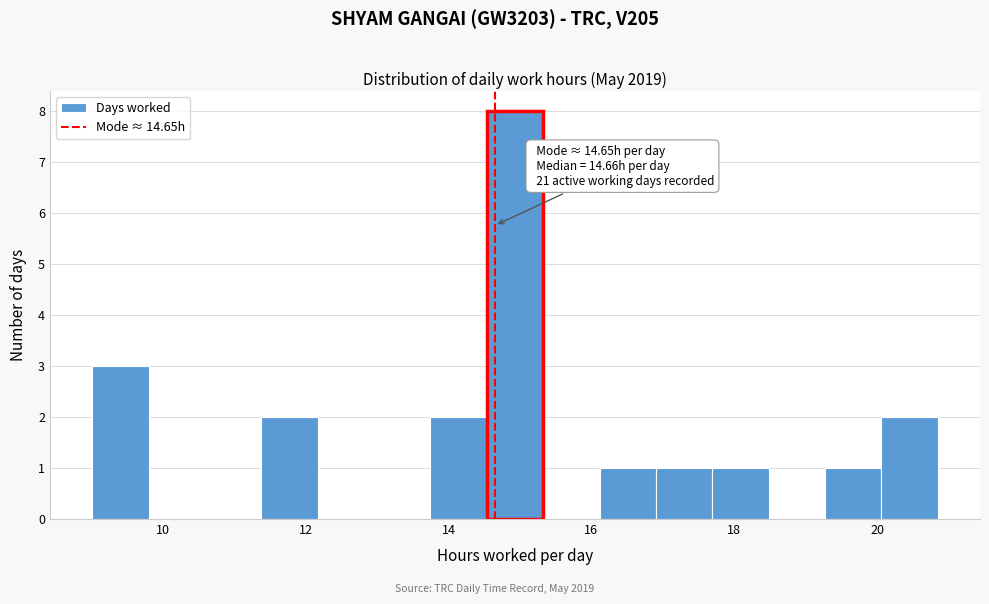

Read against the x-axis, roughly where is the centre of the tallest bar?

15.0